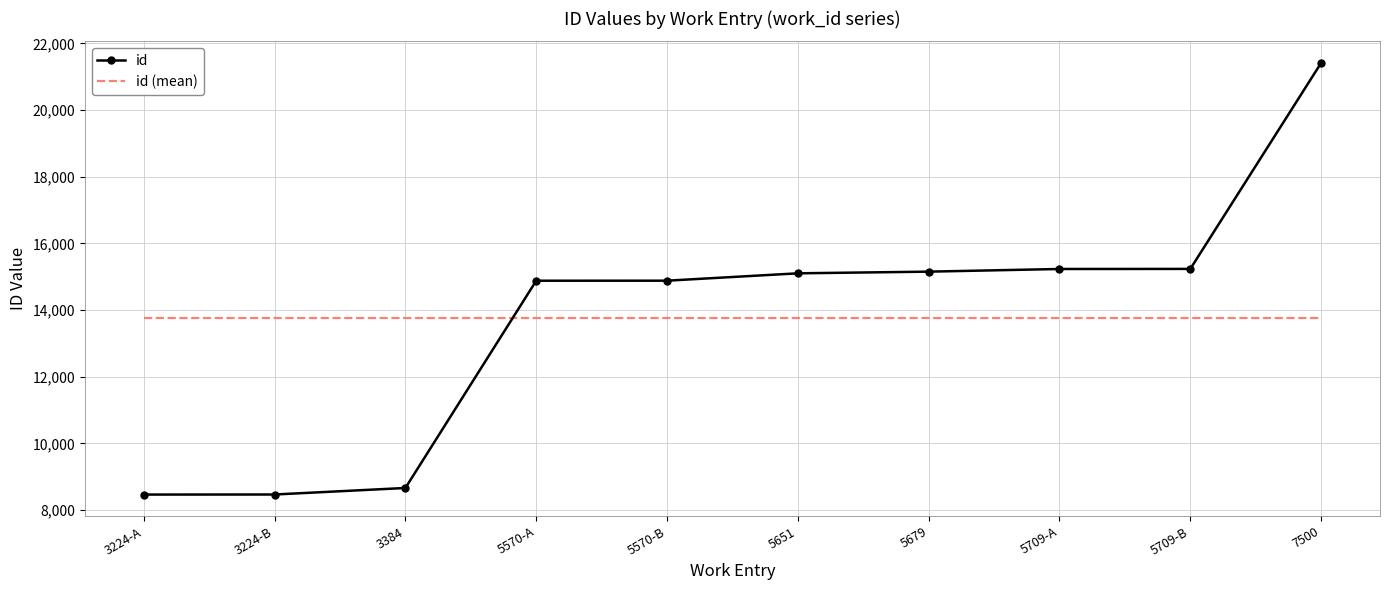

What is the difference between the highest and lowest values at 5679?

1403.1